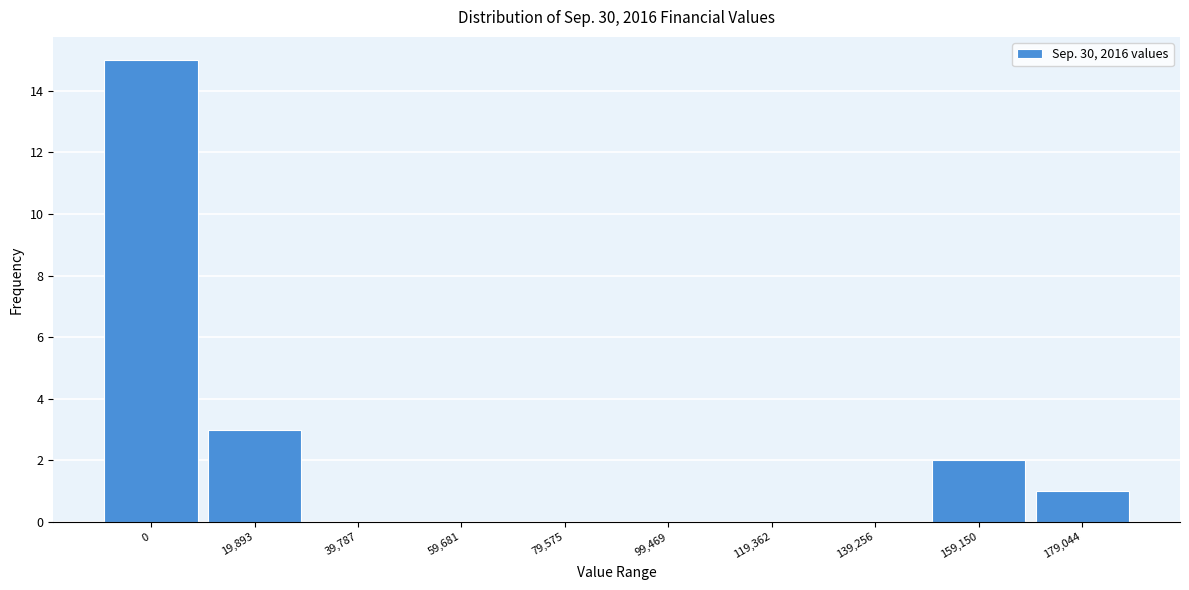

Reading right to left, transcribe all the data shown in this chart.

179,044=1	159,150=2	139,256=0	119,362=0	99,469=0	79,575=0	59,681=0	39,787=0	19,893=3	0=15